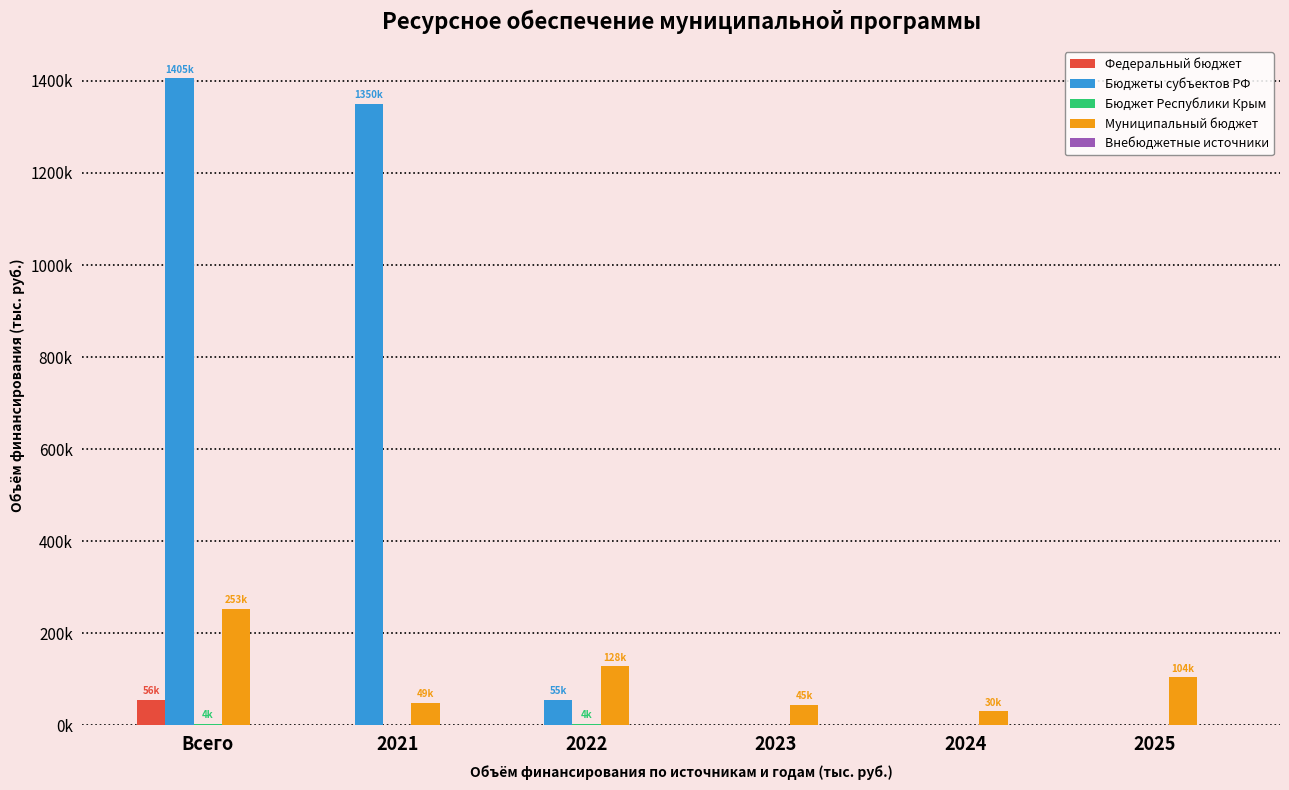

What position from the right is 2021?

5